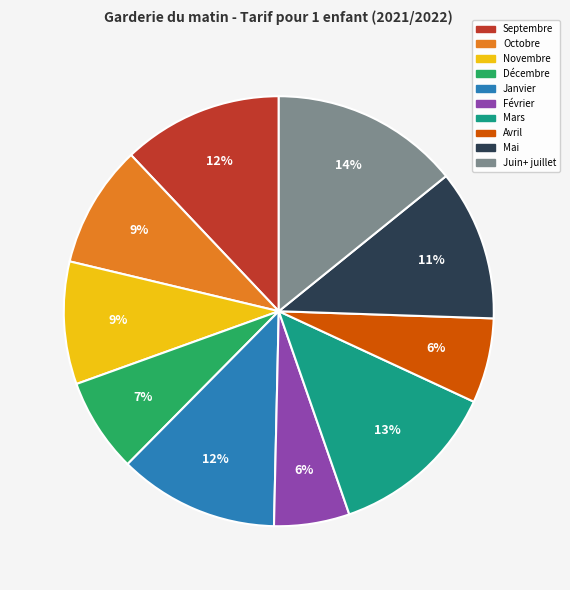

Combined, do Novembre and Février account for over 50%?

No